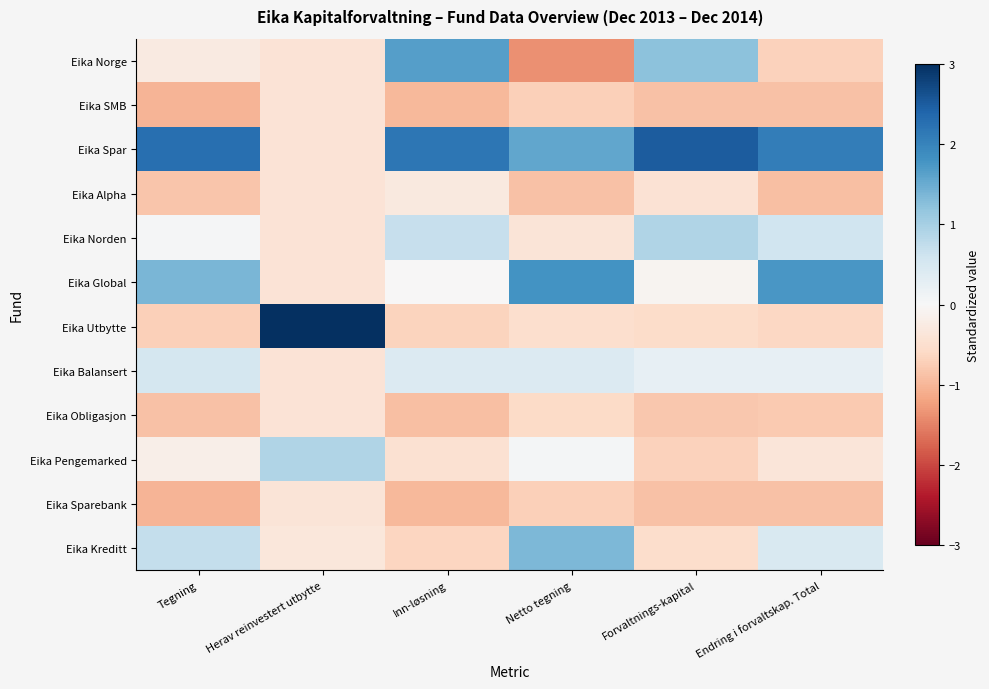

Which series has the largest total across all categories?

Eika Spar